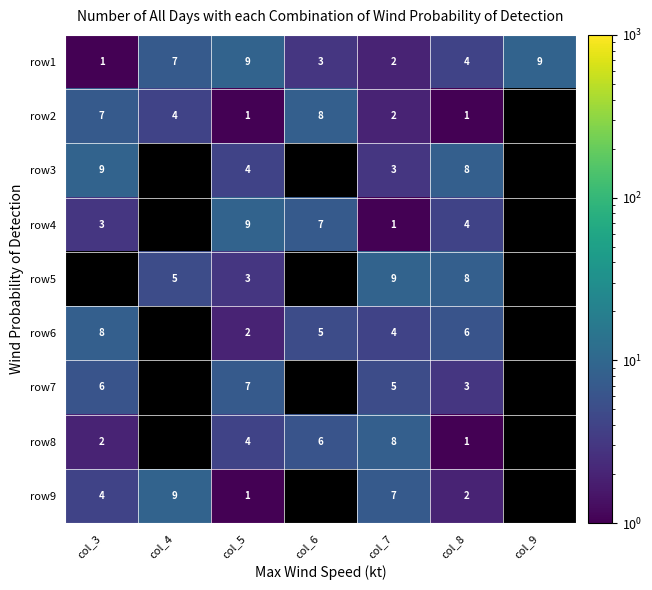

How many categories are shown in the chart?

7